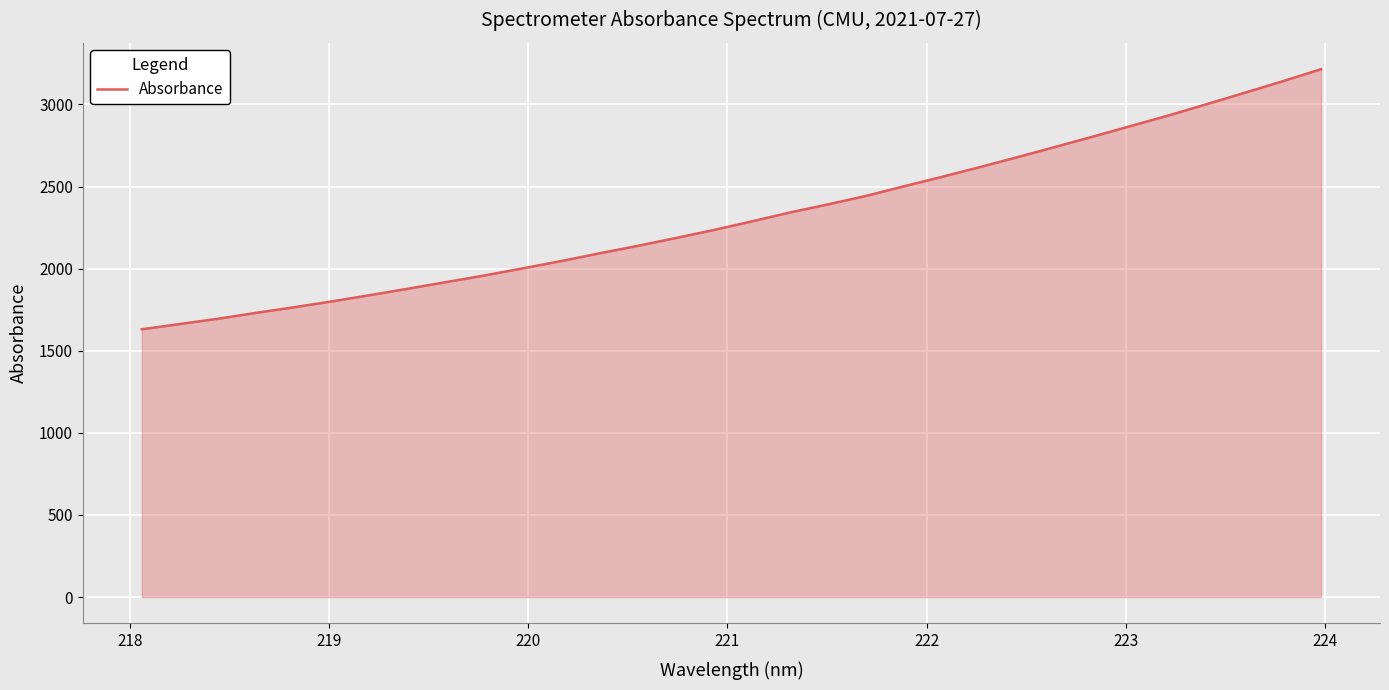

What is the maximum value shown in the chart?

3214.3